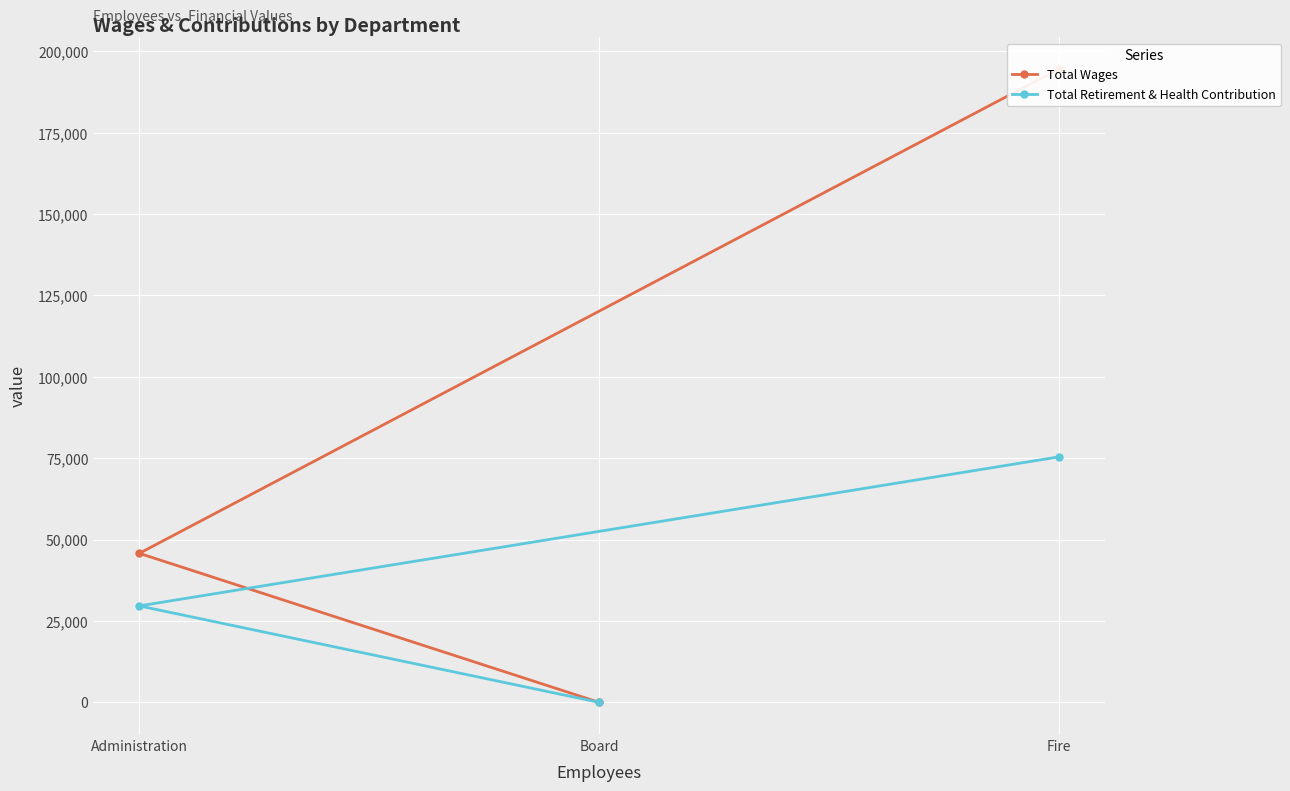

True or false: Total Retirement & Health Contribution has a value of 75422 at Fire.

True